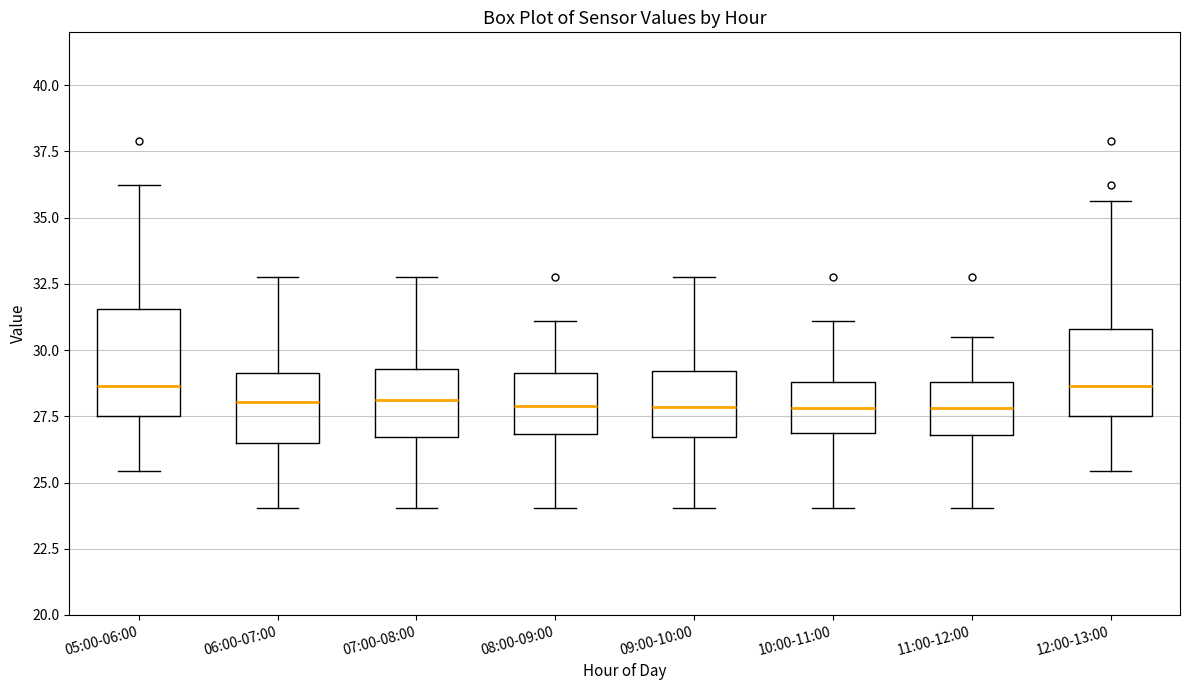

Where is the lower edge of the box for 07:00-08:00 on the y-axis? The values are not printed on the chart, so give them approximately, as read against the axis.

26.5